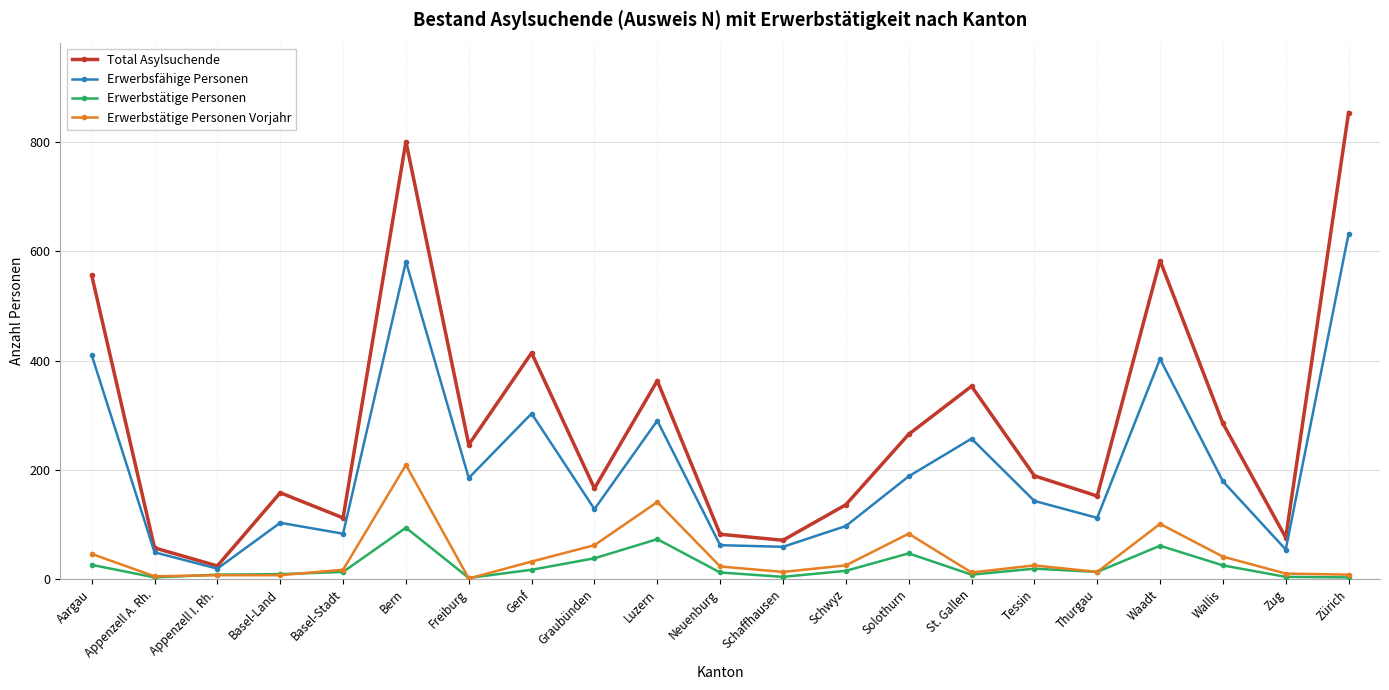

How many interior local valleys does the Erwerbsfähige Personen series have?

7